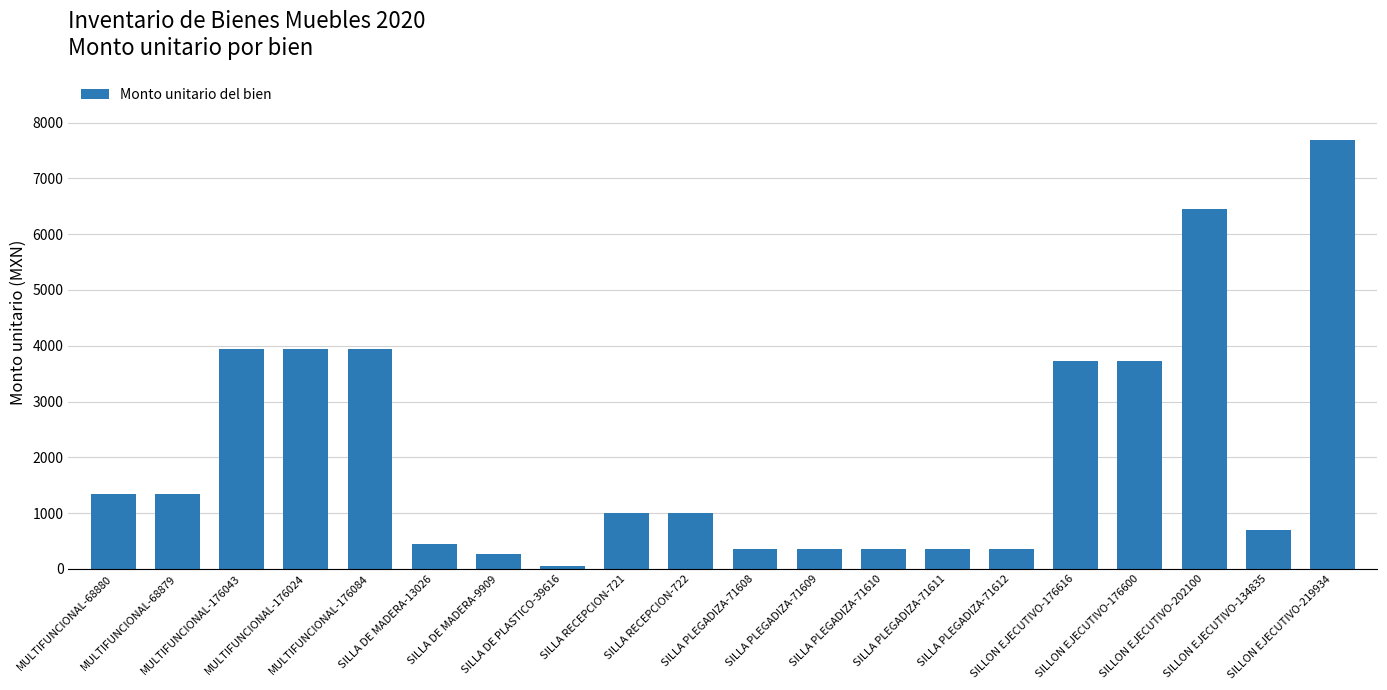

Between SILLA PLEGADIZA-71609 and SILLA RECEPCION-722, which is larger?

SILLA RECEPCION-722